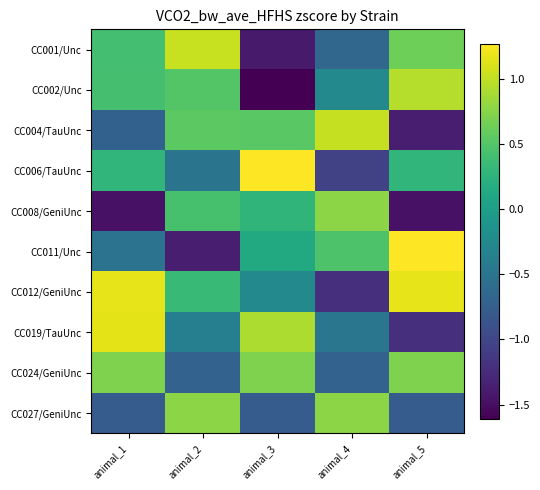

What is the difference between the highest and lowest values at animal_2?

2.4